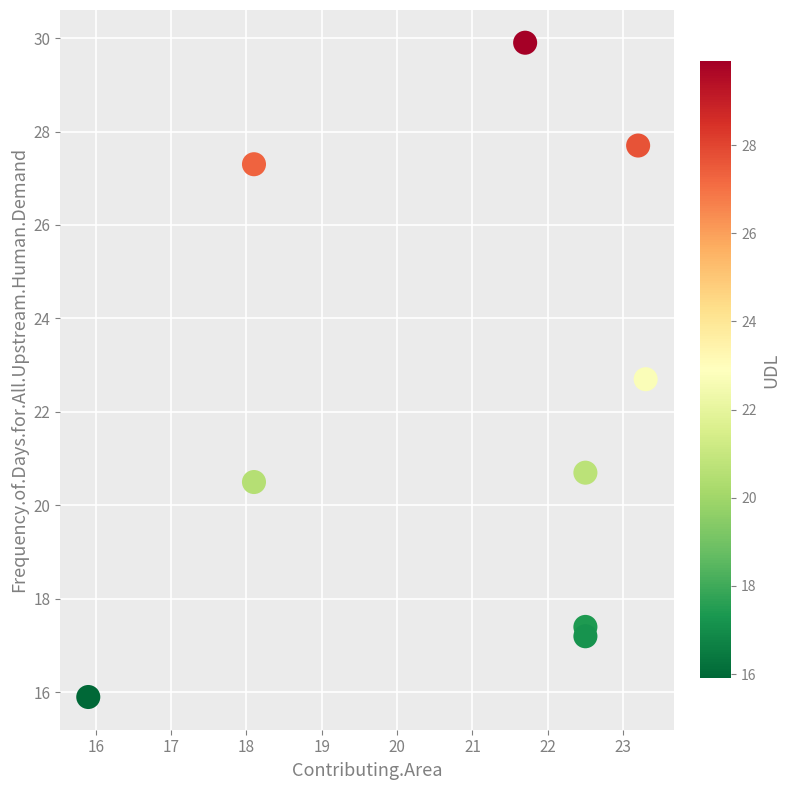

What is the average Y value?

22.1